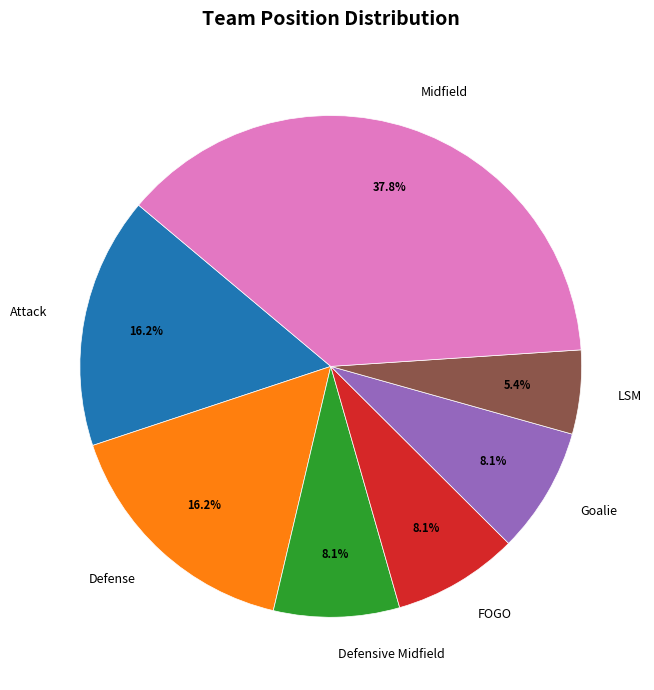

To the nearest percent, what is the average slice percentage?

14%